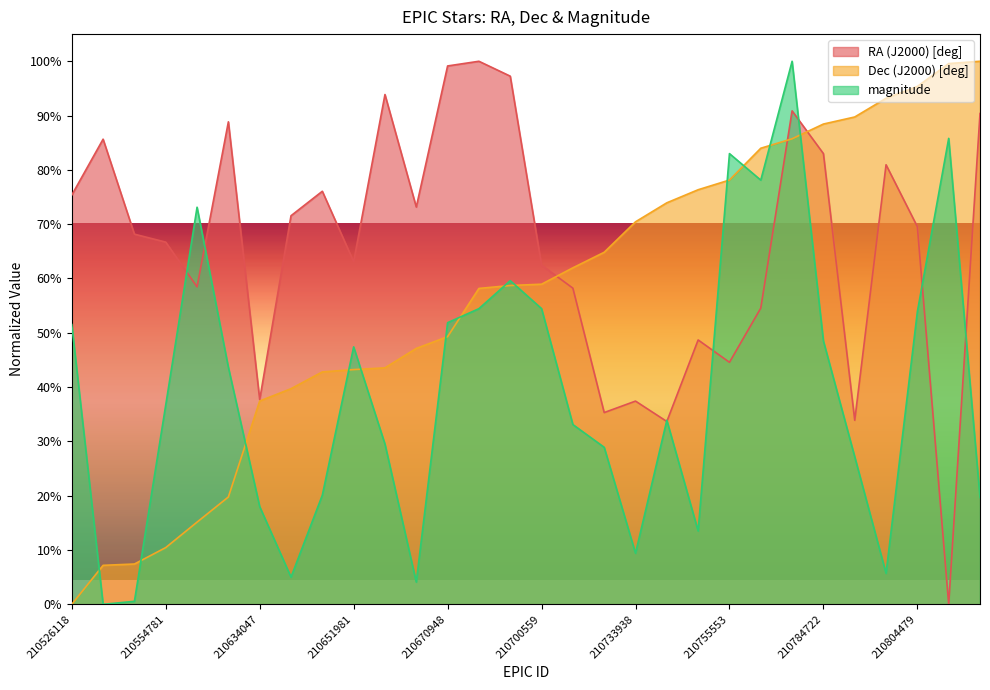

How many positive values does the magnitude series have?

29